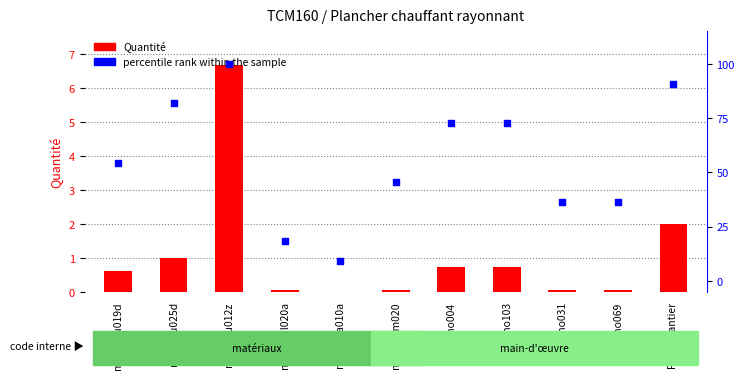

At how many categories does at least one series exceed 7?

11